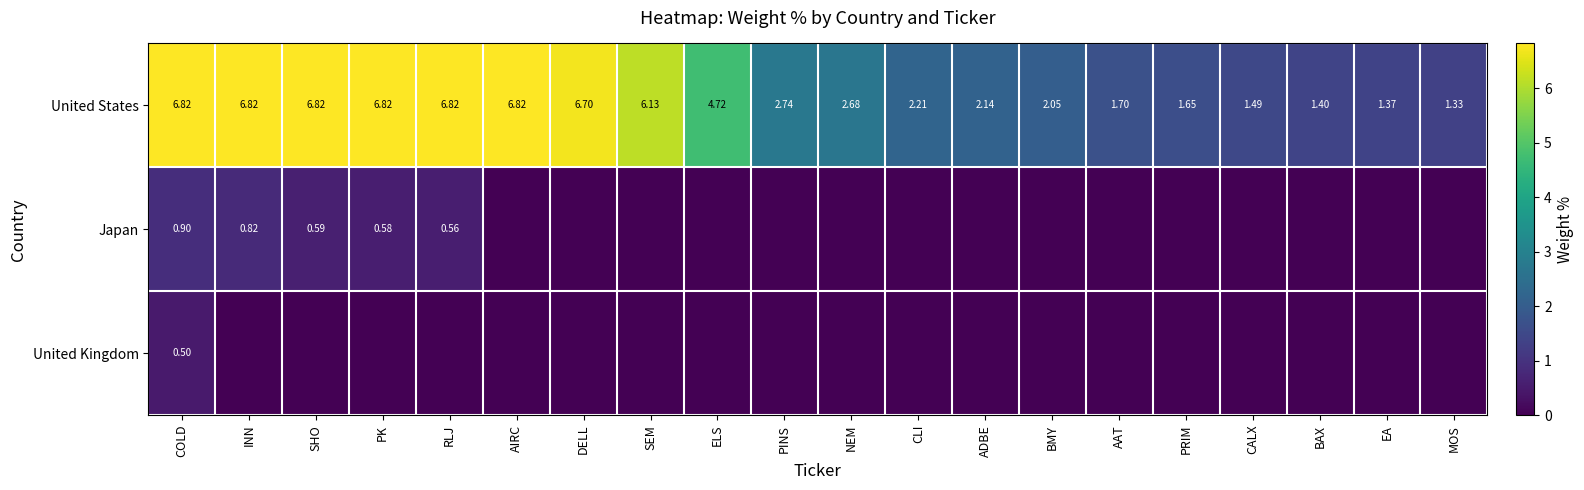

Which series changed the most between ELS and PRIM?

United States